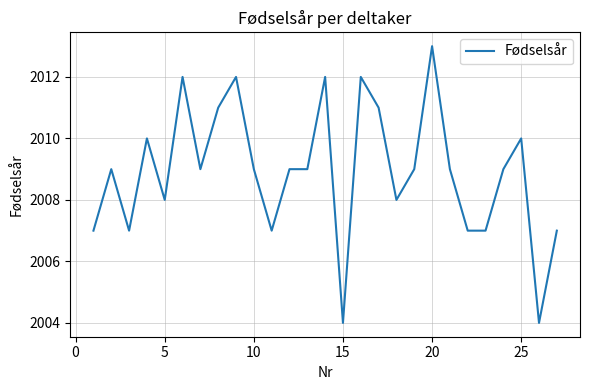

How many lines are shown in the chart?

1